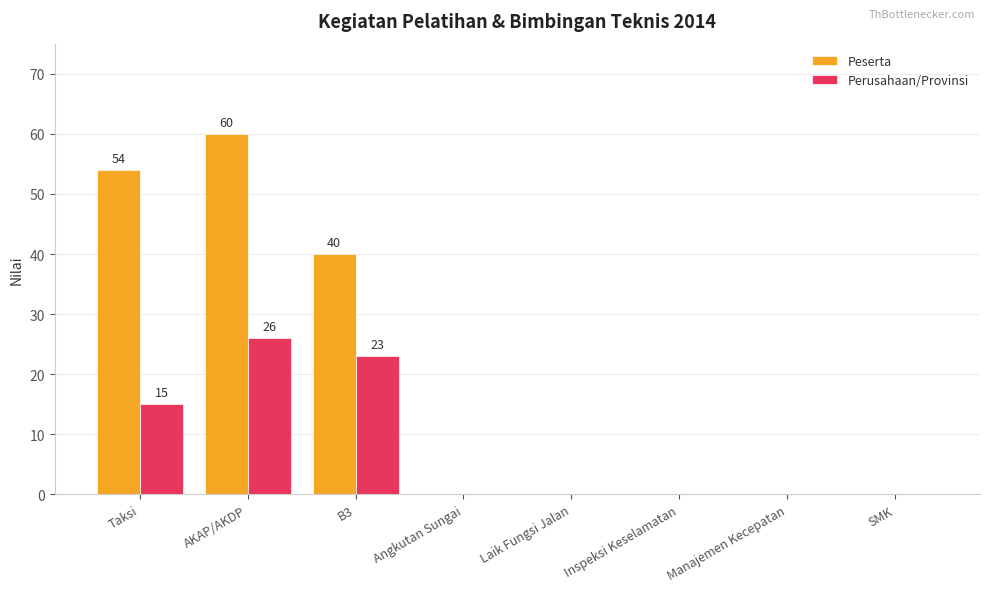

At which label is Peserta closest to 30?

B3